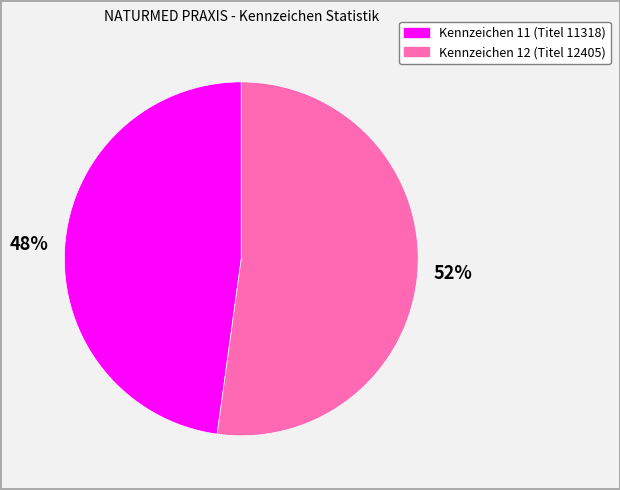

Is there any slice that represents more than half of the pie?

Yes